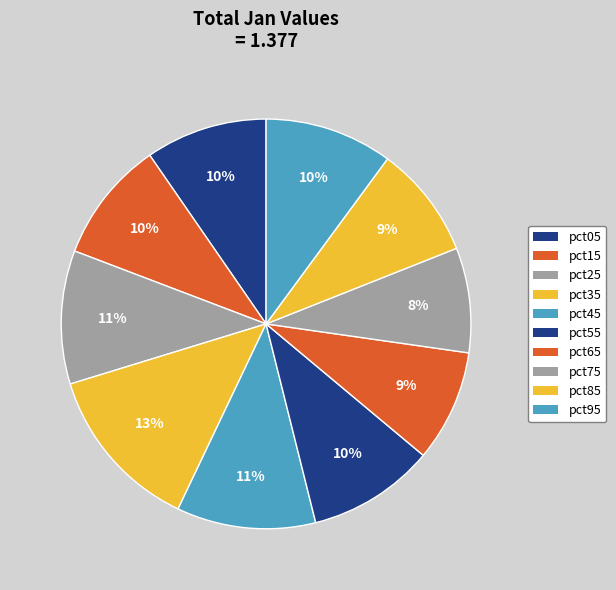

What percentage is NOT represented by pct05?

90.4%